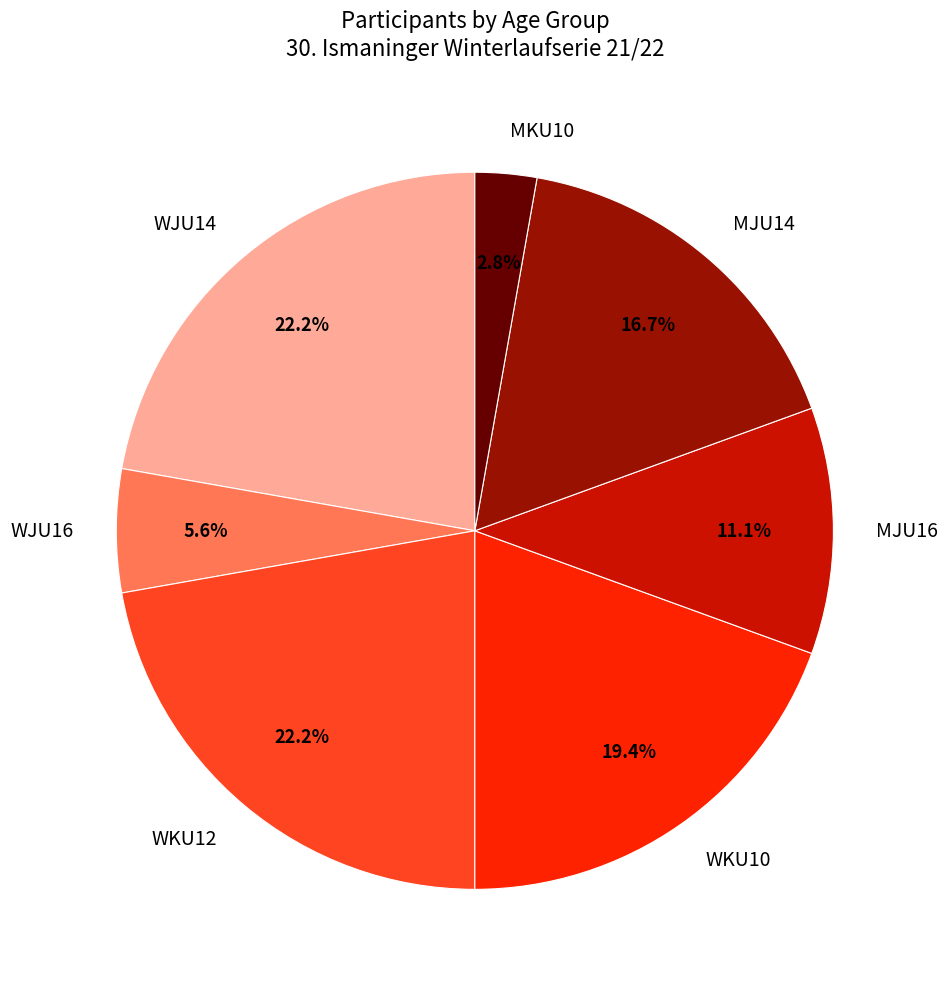

Is it true that WKU10 is 19% of the pie?

True